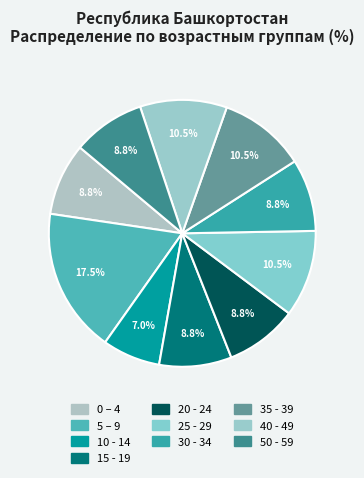

The 20 - 24 slice represents 9% of the pie. True or false?

True